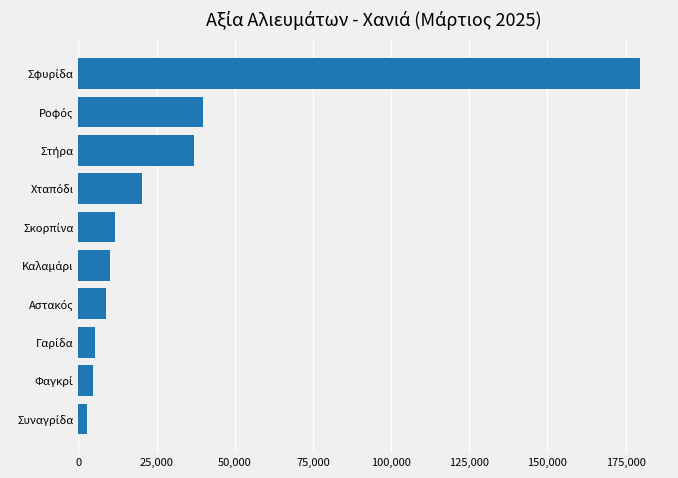

What is the difference between the maximum and minimum values?

177038.4